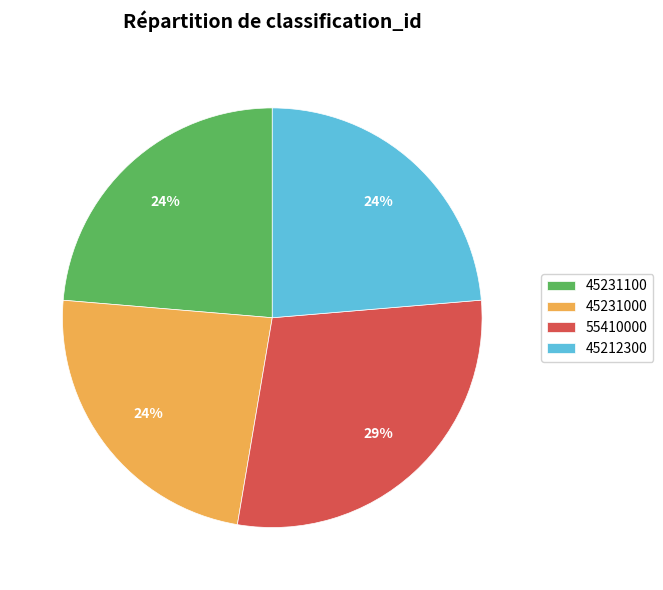

Which has a higher value, 45212300 or 55410000?

55410000